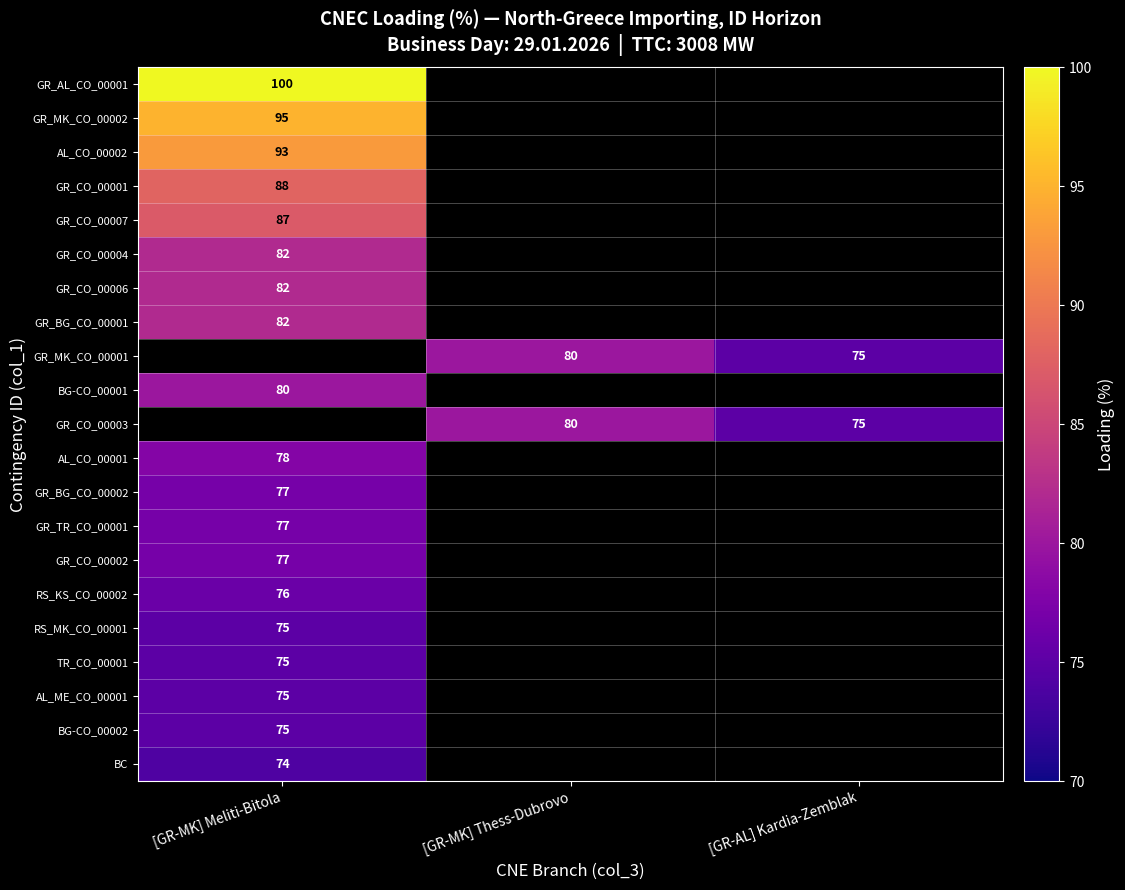

How many series are shown in this chart?

21